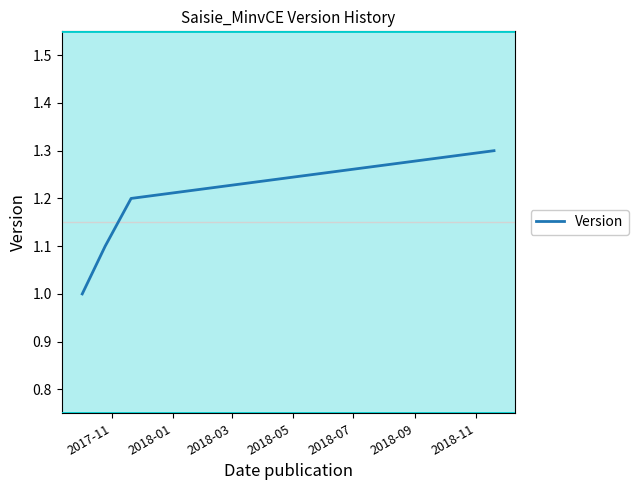

True or false: the data has more than 2 interior local peaks.

False